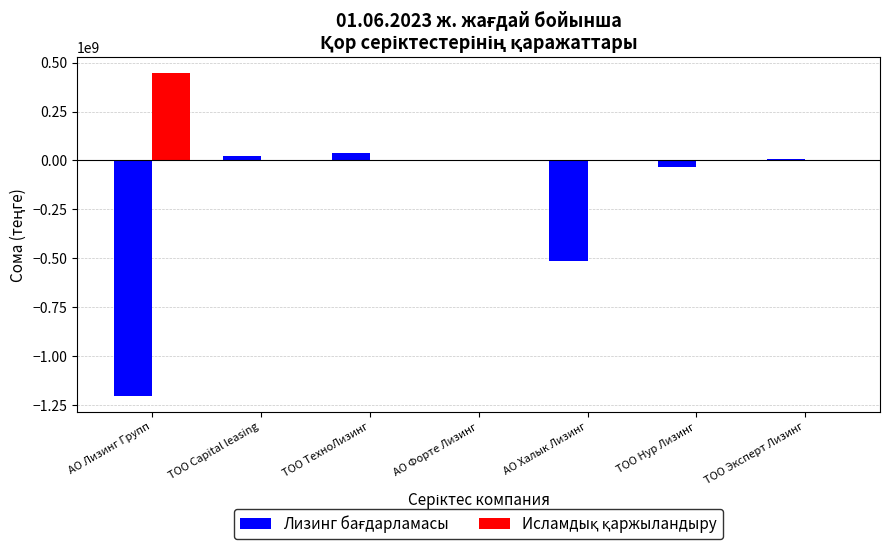

How many distinct data groups are displayed?

2